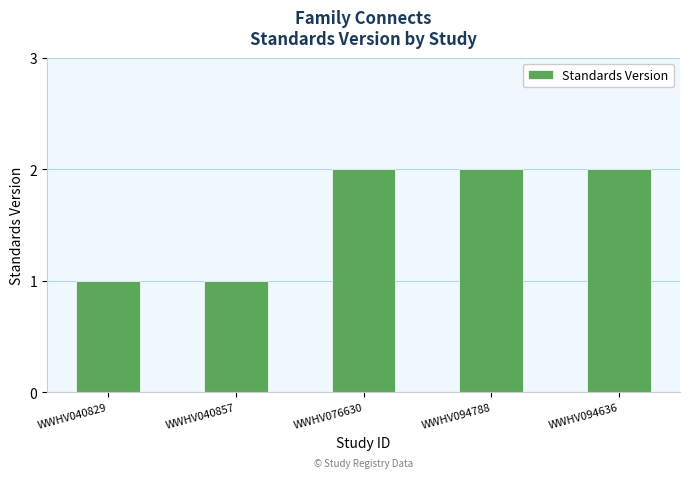

What is the sum of all values?

8